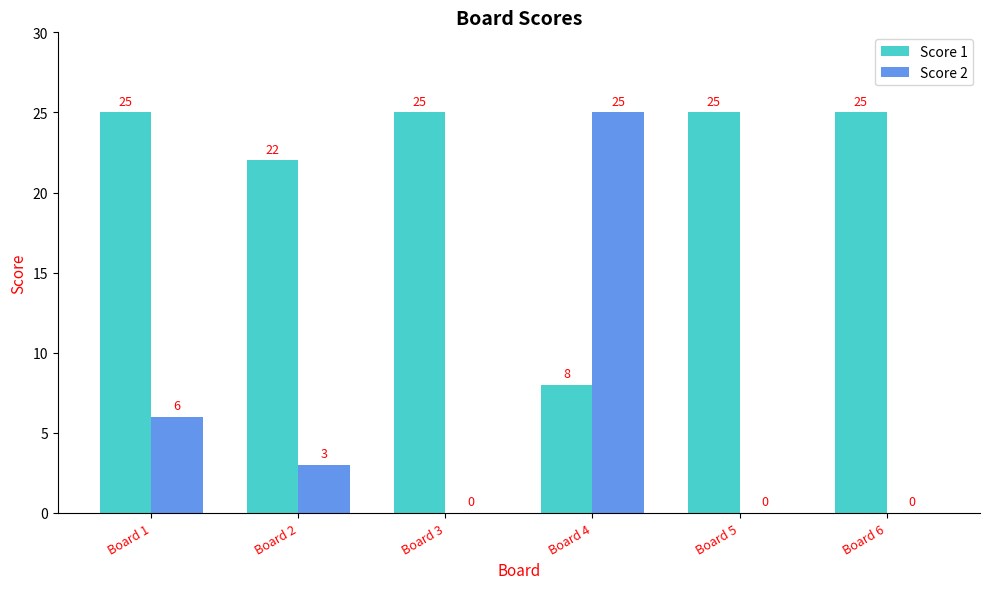

The Score 1 series shows 25 at Board 6. True or false?

True